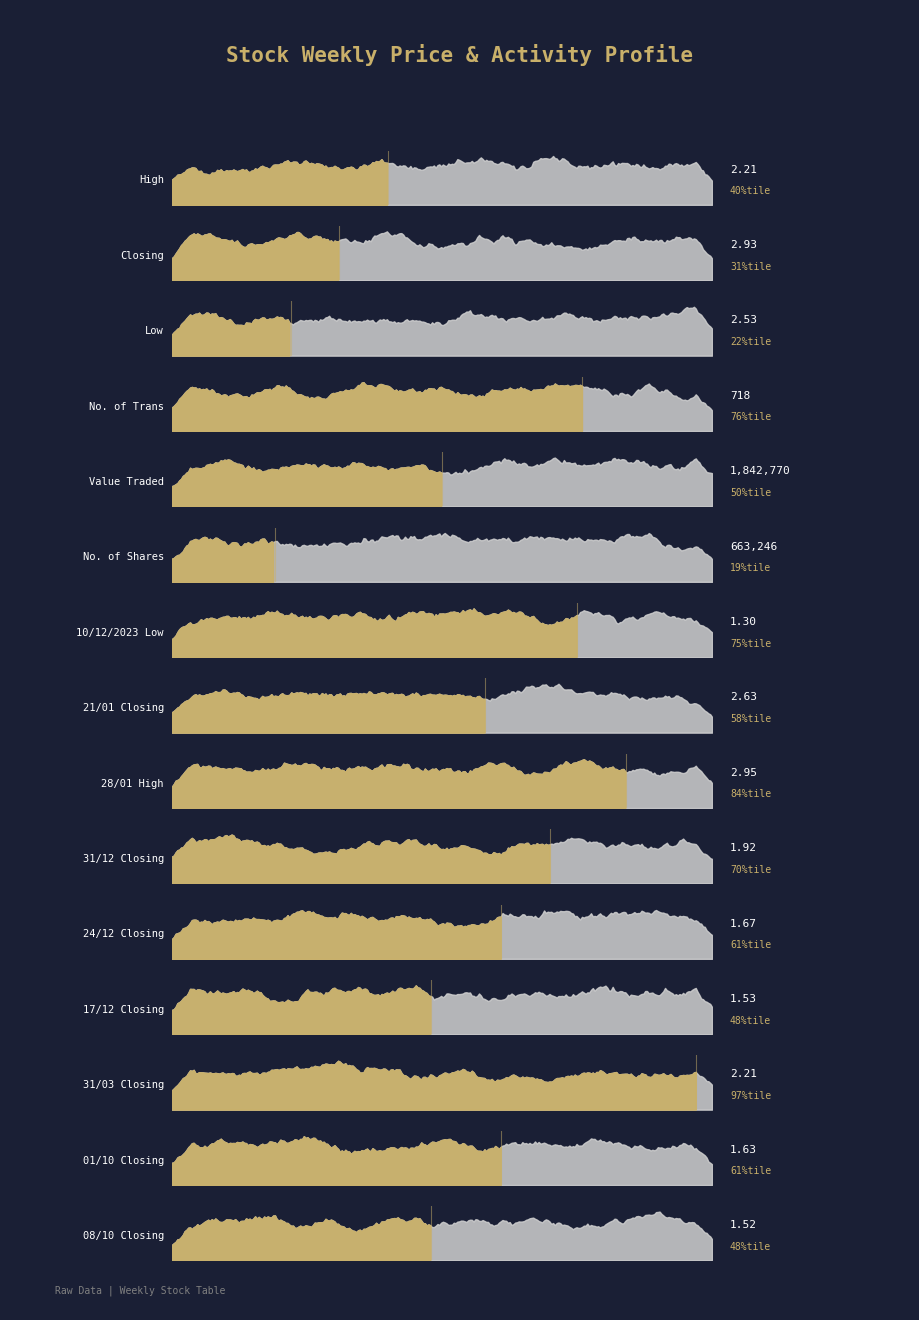

Between 8 and 9, which series saw the biggest shift?

High